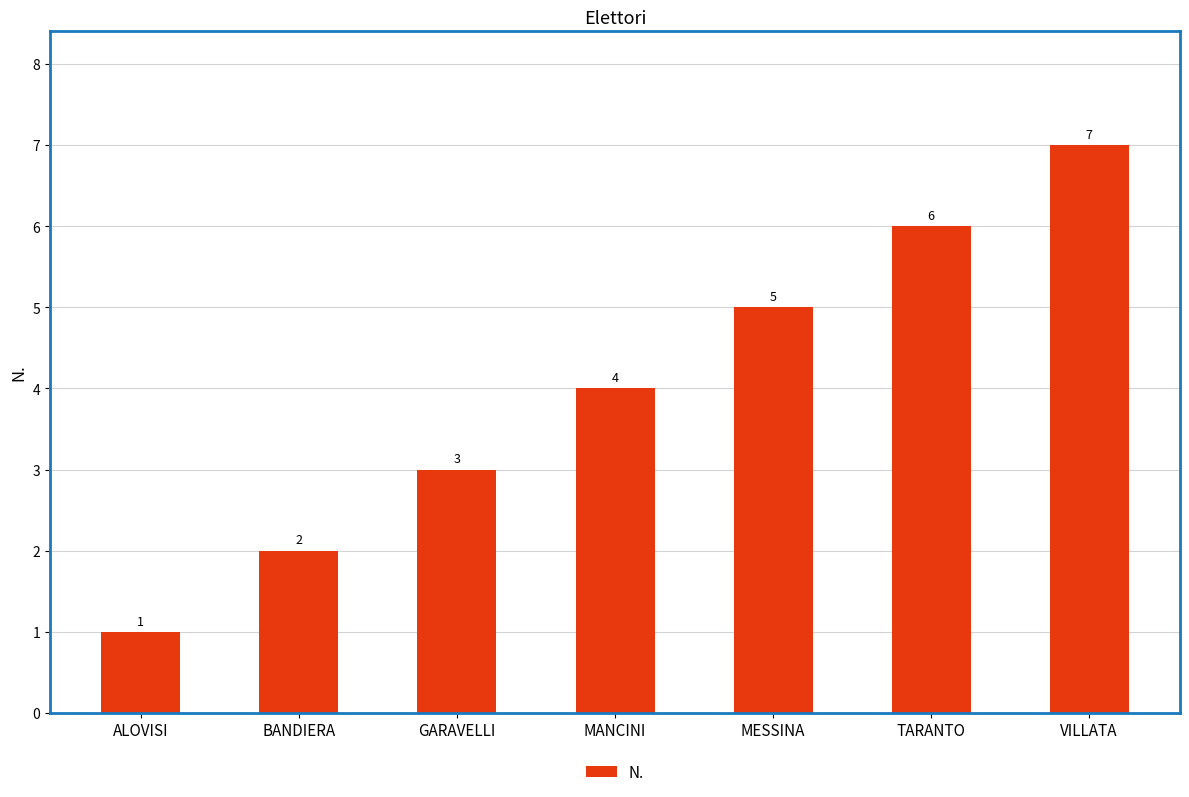

List the labels in order of value, smallest first.

ALOVISI, BANDIERA, GARAVELLI, MANCINI, MESSINA, TARANTO, VILLATA